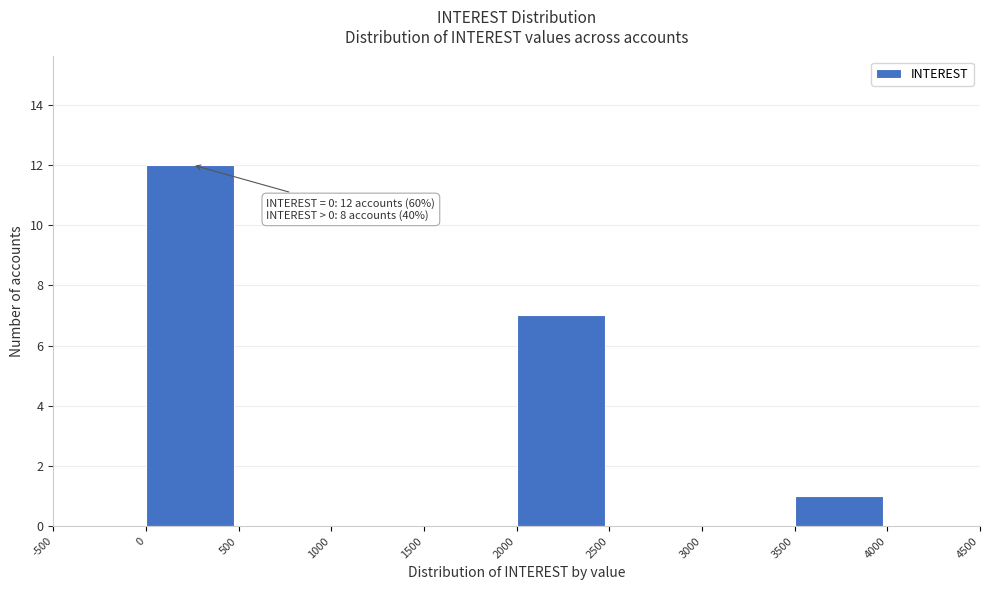

Over which range of the x-axis is the bar tallest?

0 to 500